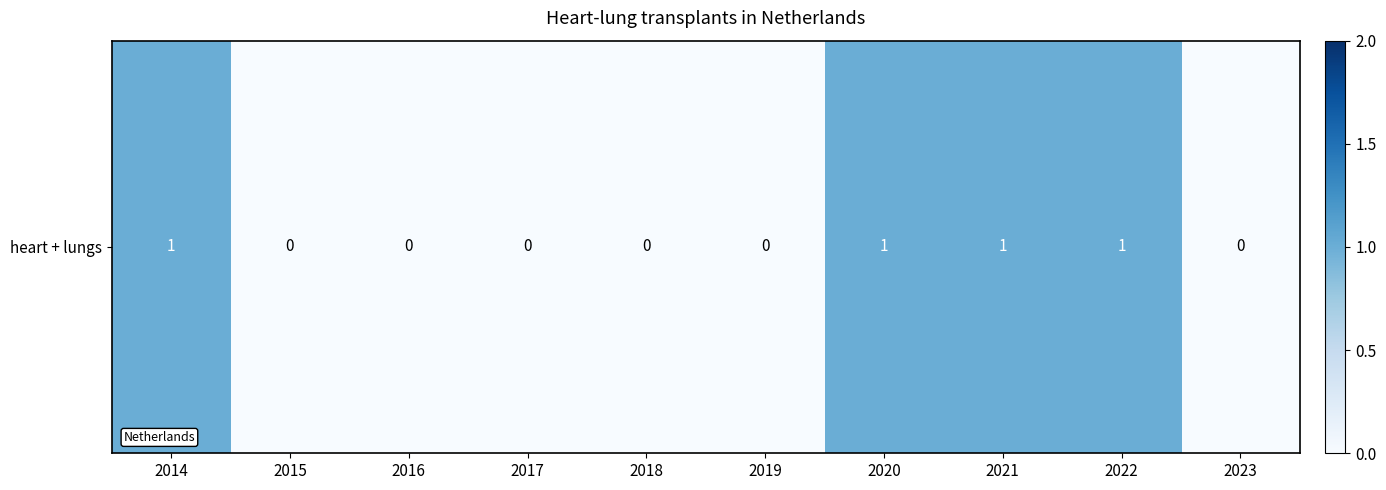

How many values are above zero?

4